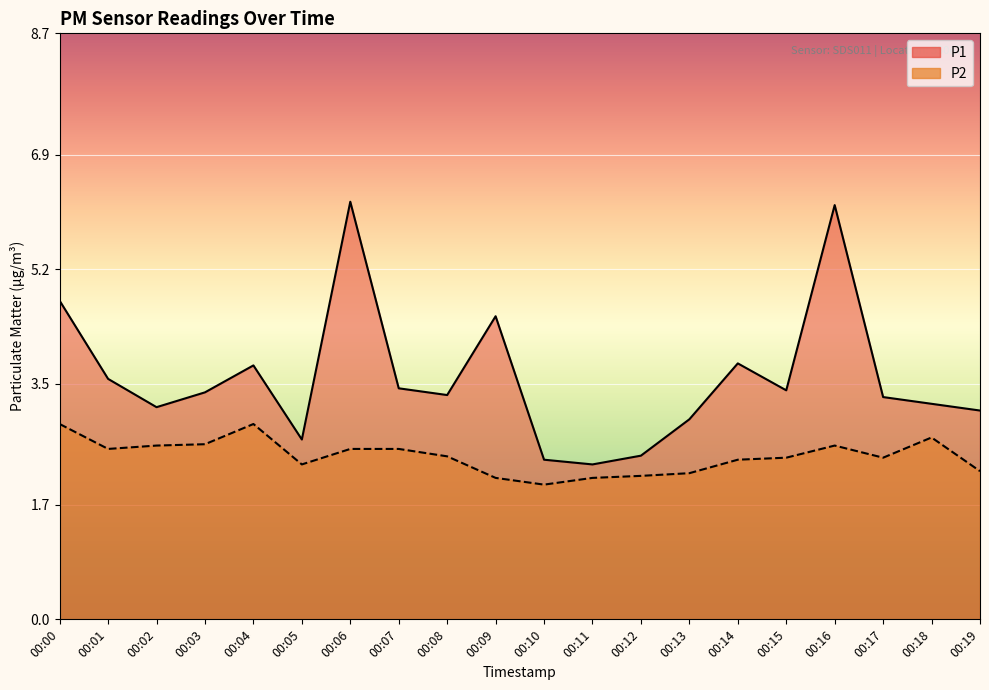

At which category does P2 reach its first local peak?

00:04